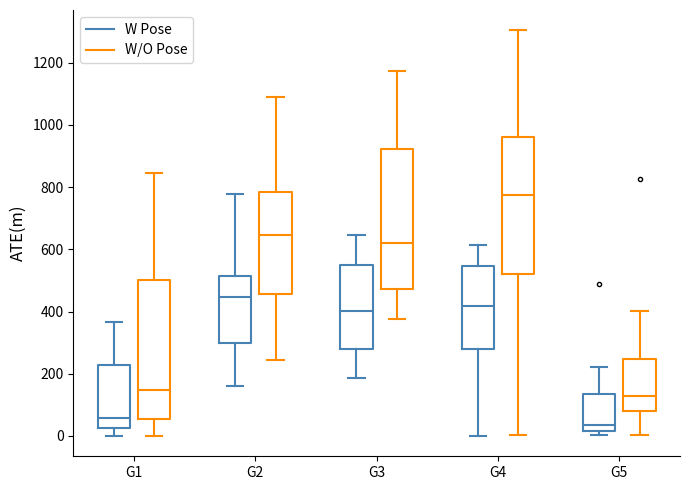

Reading left to right, transcribe this box plot: for each box, give where its median line is, the range the box spans, and where its two whiskers end, as read against the y-axis. The values are not printed on the chart, so give them approximately, as read against the axis.

G1 (W Pose): median 60, box 20 to 220, whiskers 0 to 360
G1 (W/O Pose): median 140, box 60 to 500, whiskers 0 to 840
G2 (W Pose): median 440, box 300 to 520, whiskers 160 to 780
G2 (W/O Pose): median 640, box 460 to 780, whiskers 240 to 1080
G3 (W Pose): median 400, box 280 to 540, whiskers 180 to 640
G3 (W/O Pose): median 620, box 480 to 920, whiskers 380 to 1180
G4 (W Pose): median 420, box 280 to 540, whiskers 0 to 620
G4 (W/O Pose): median 780, box 520 to 960, whiskers 0 to 1300
G5 (W Pose): median 40, box 20 to 140, whiskers 0 to 220
G5 (W/O Pose): median 120, box 80 to 240, whiskers 0 to 400